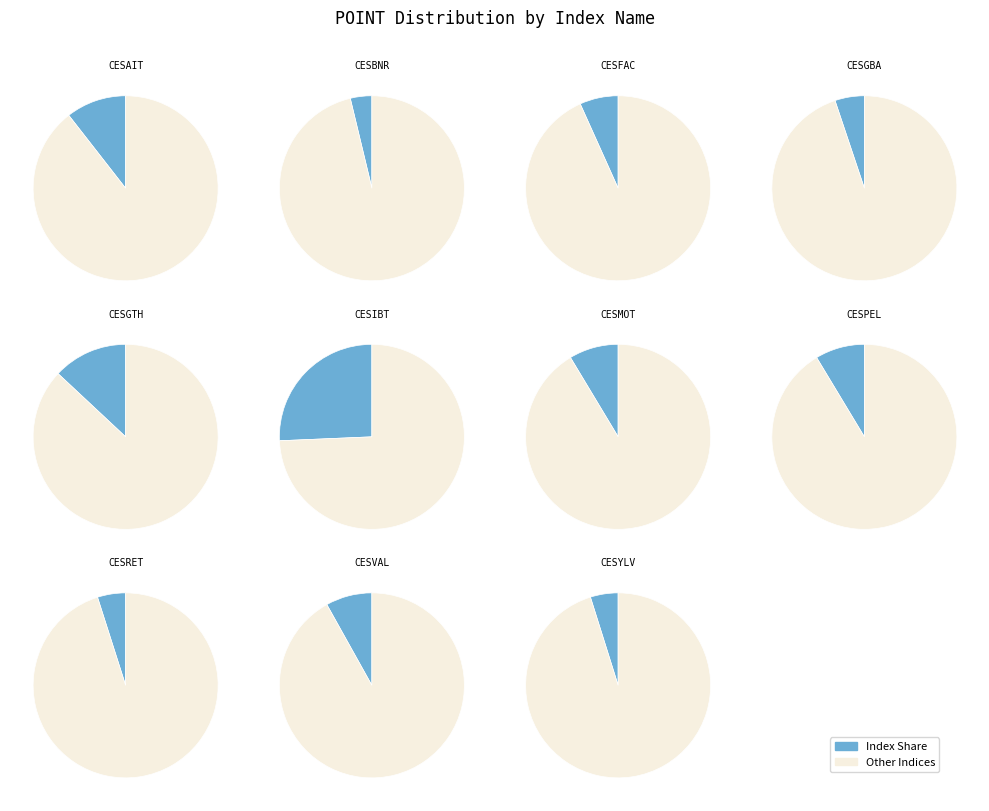

Approximately how many times larger is the value at CESVAL compared to CESGTH?

0.6